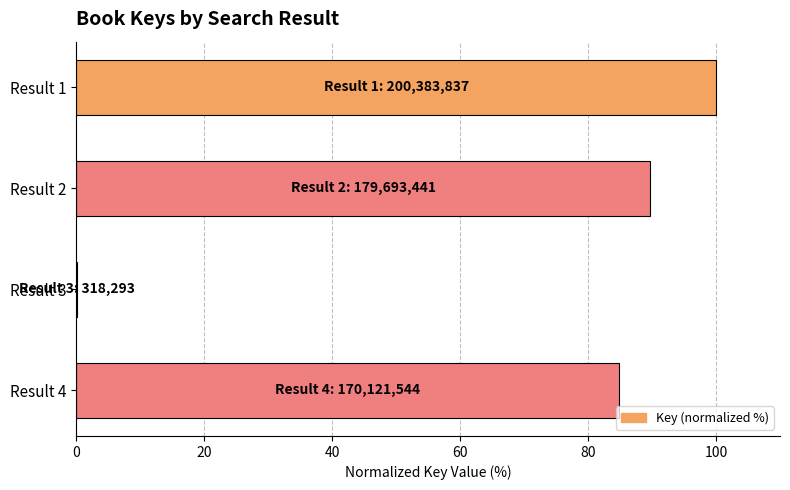

Reading bottom to top, what are all the values shown in this chart?

Result 4=84.9	Result 3=0.2	Result 2=89.7	Result 1=100.0